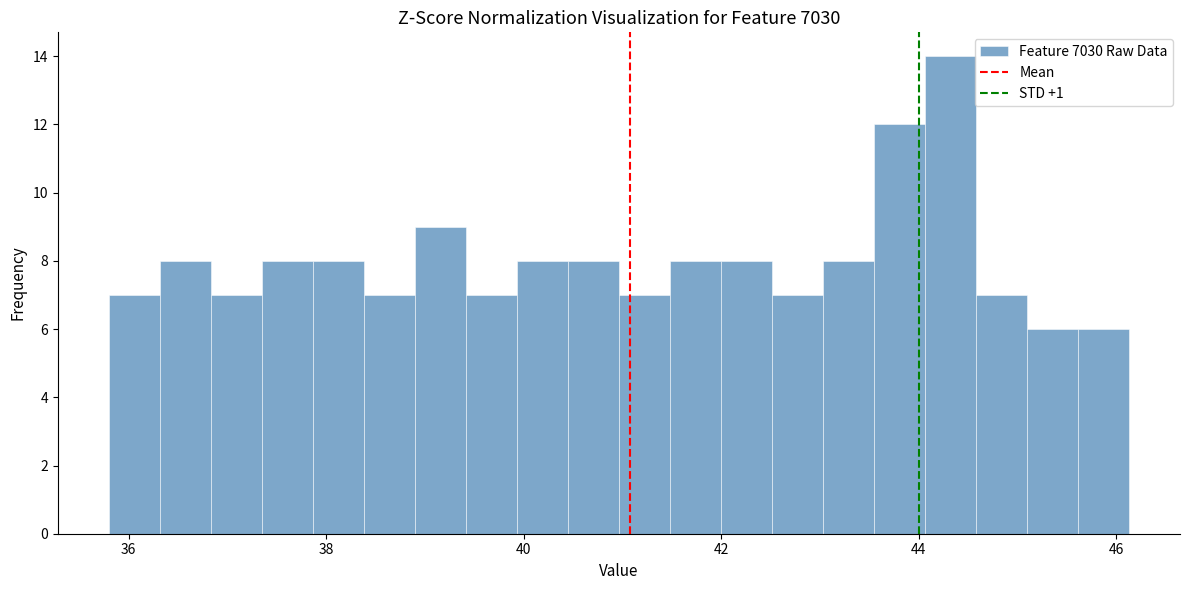

Read against the x-axis, roughly where is the centre of the tallest bar?

44.4